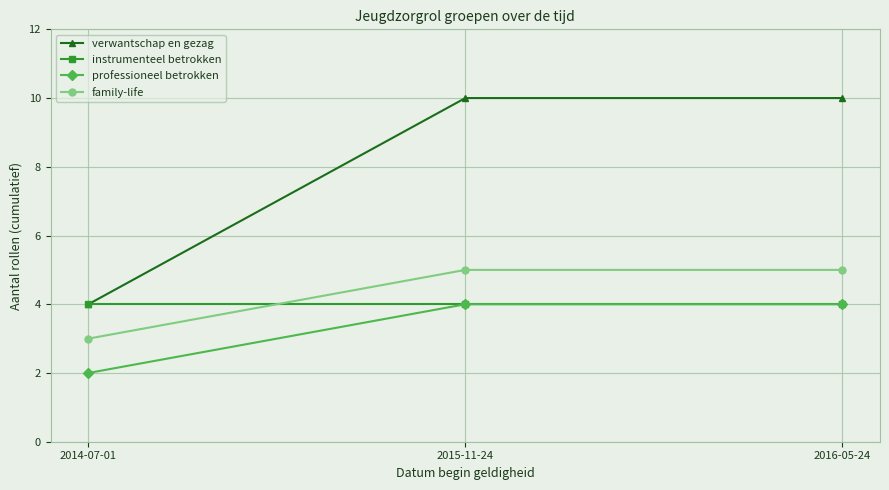

At how many categories does at least one series exceed 5?

2